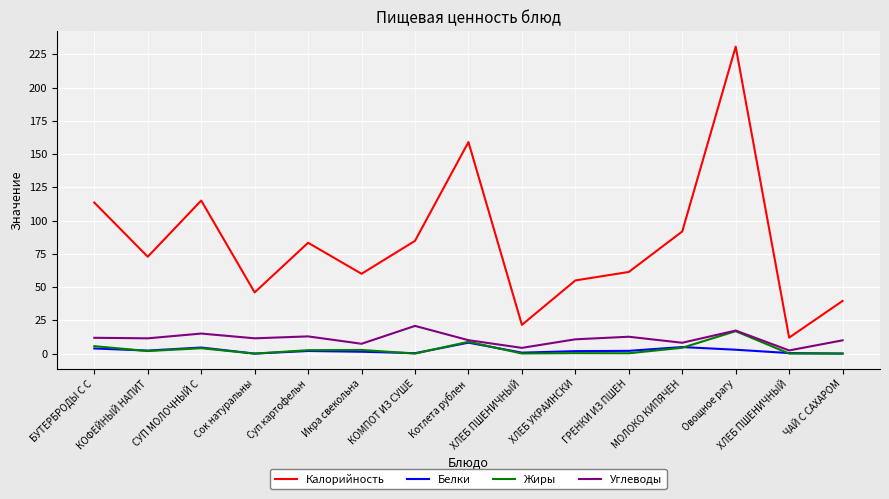

Does the chart display data point markers on the line(s)?

No